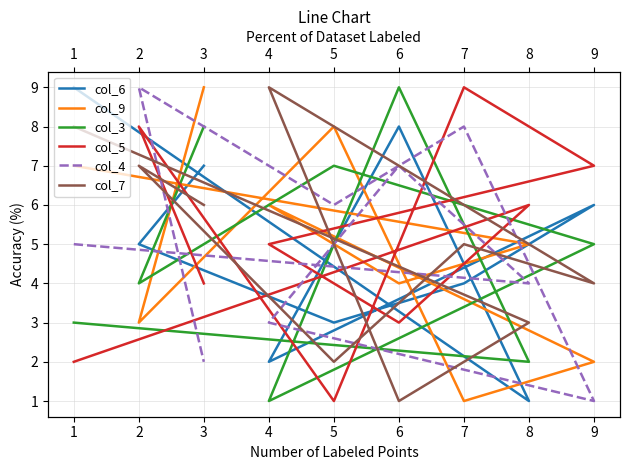

What is the value of the col_7 point at the 4th from the left?

9